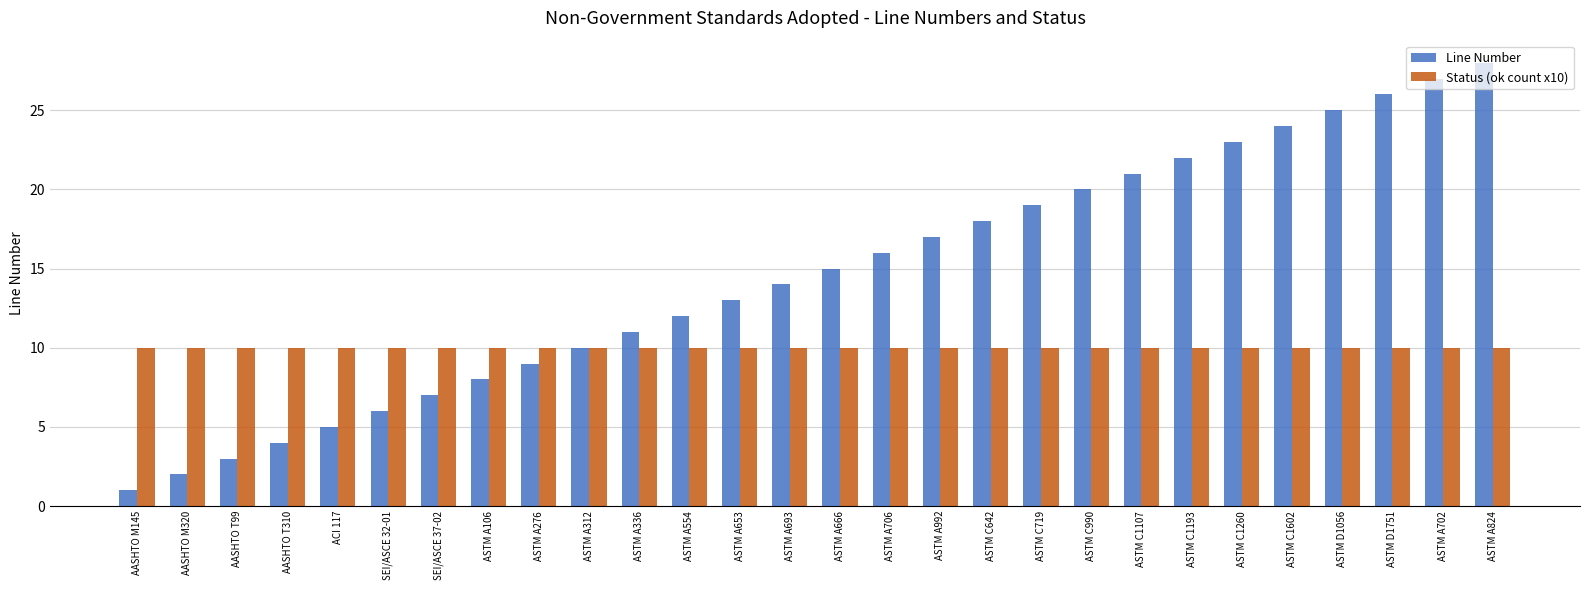

What is the label of the 22nd bar from the left?

ASTM C1193